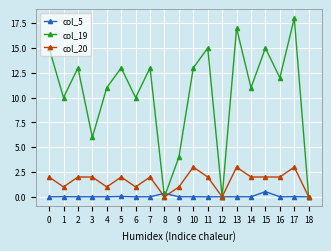

Is the value of col_5 at 13 greater than the value of col_20 at 17?

No